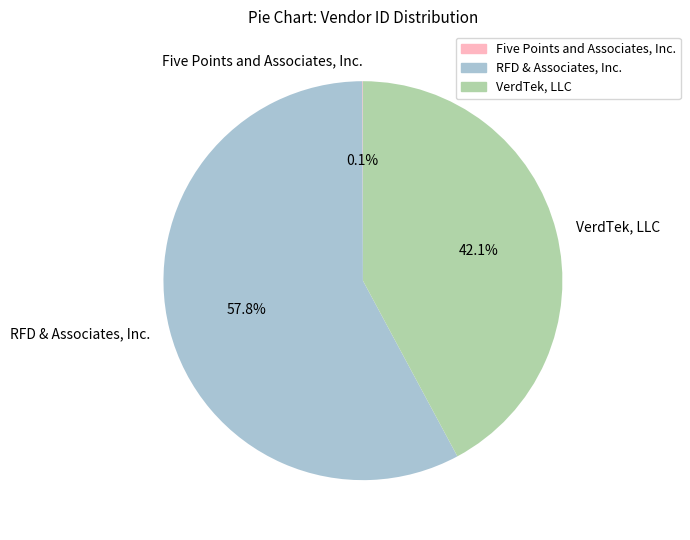

Approximately how many times larger is the value at RFD & Associates, Inc. compared to VerdTek, LLC?

1.4